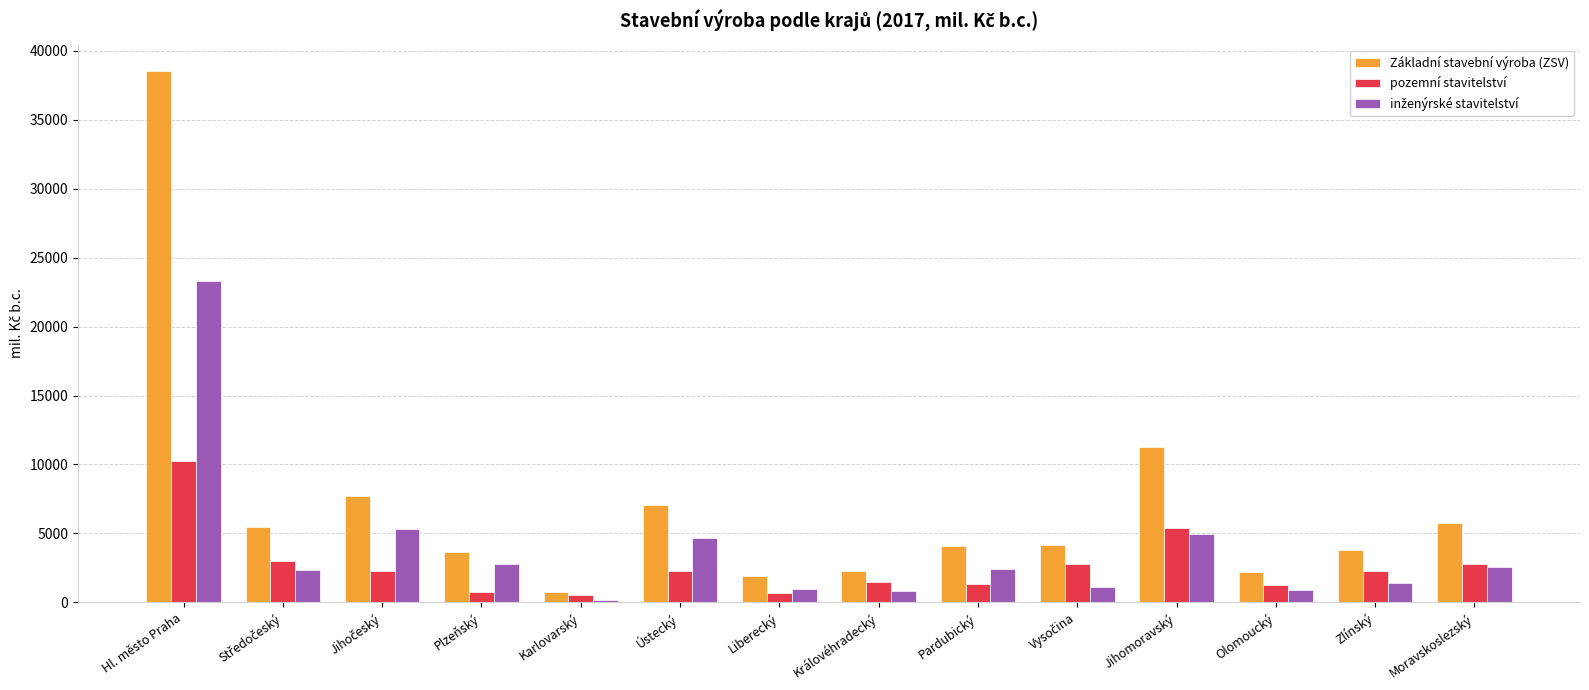

What is the difference between the maximum and minimum values in the pozemní stavitelství series?

9660